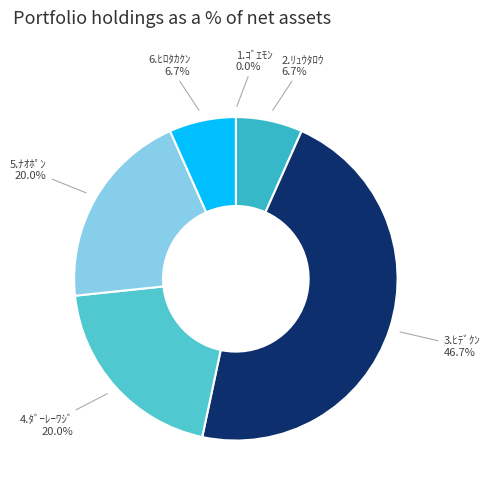

To the nearest percent, what is the difference between the largest and smallest slice percentages?

47%